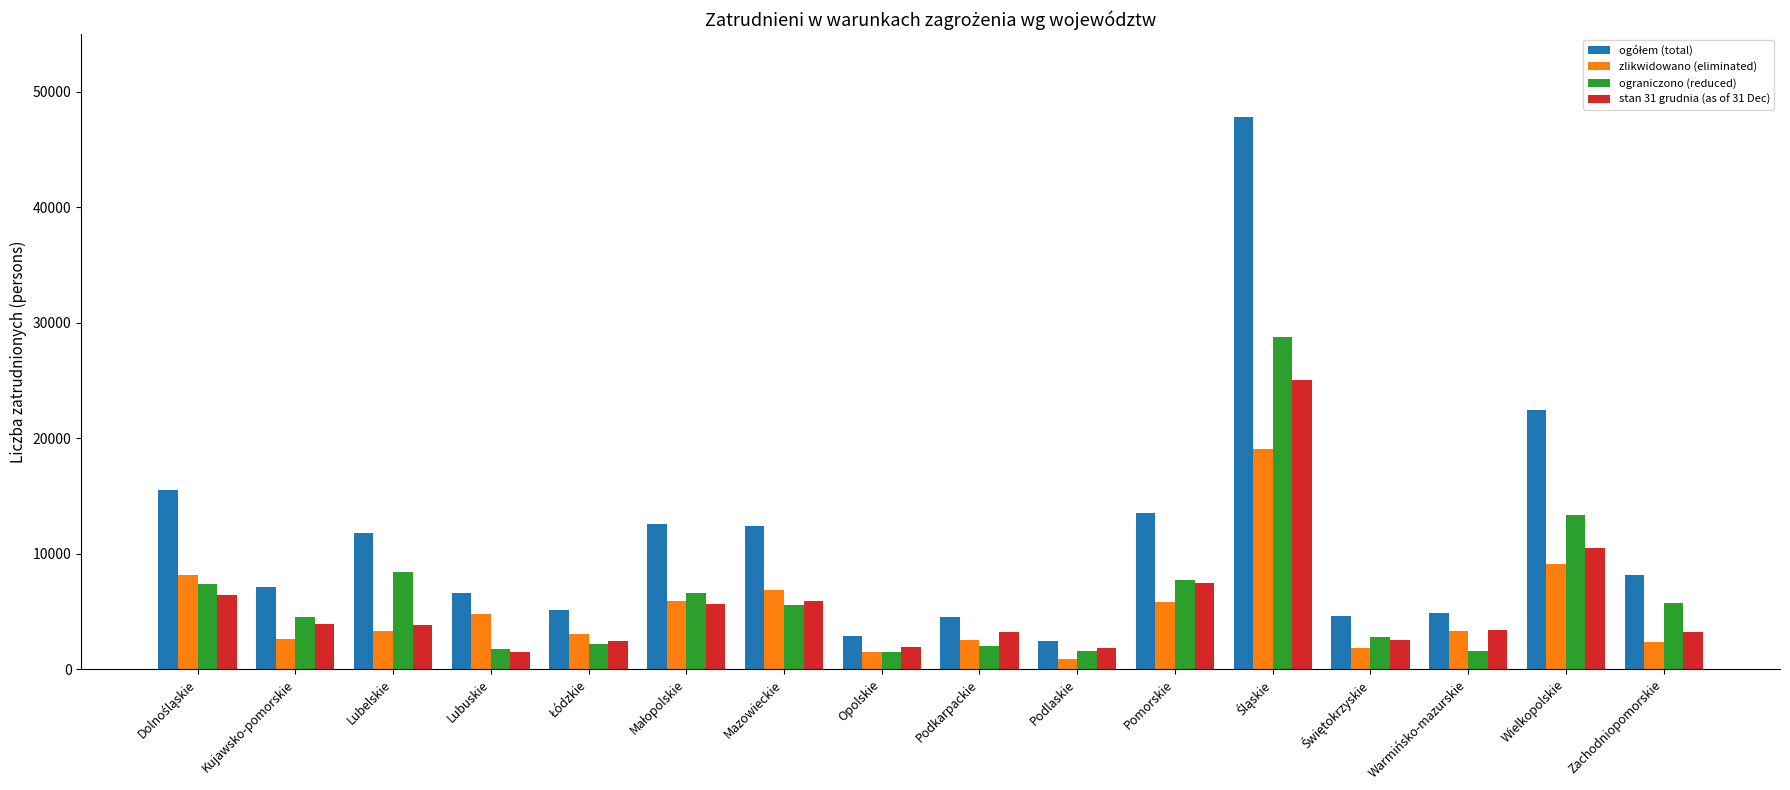

What is the total value across all series at Pomorskie?

34393